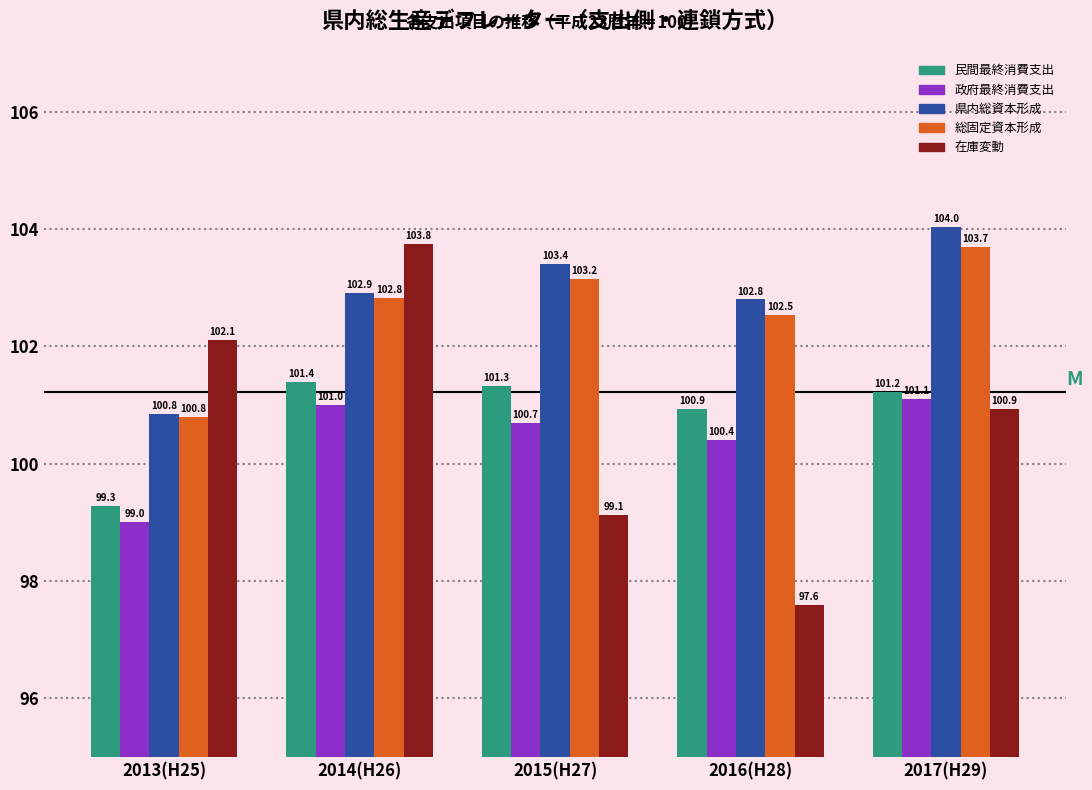

True or false: 在庫変動 has a value of 97.6 at 2016(H28).

True